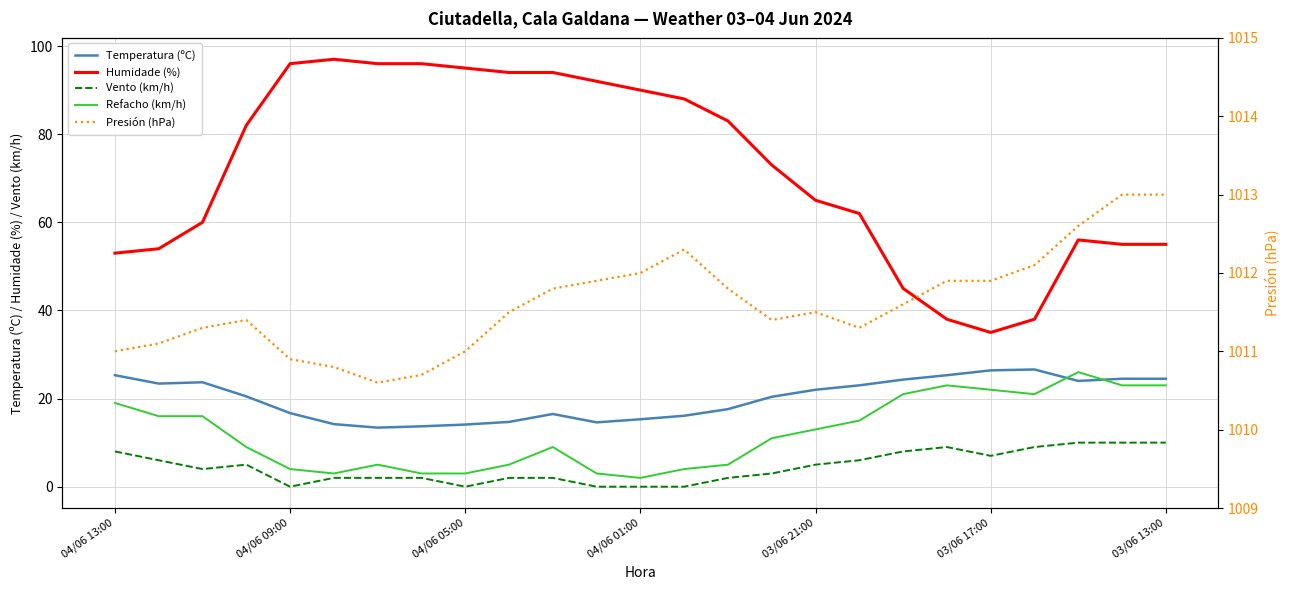

In Vento (km/h), how many points are higher than both neighbors (excluding endpoints)?

2